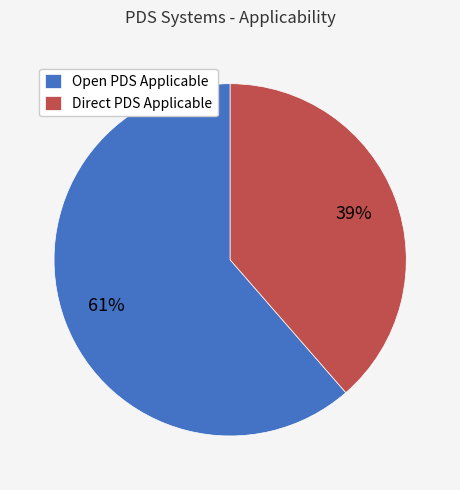

Do Direct PDS Applicable and Open PDS Applicable together represent more than half of the pie?

Yes